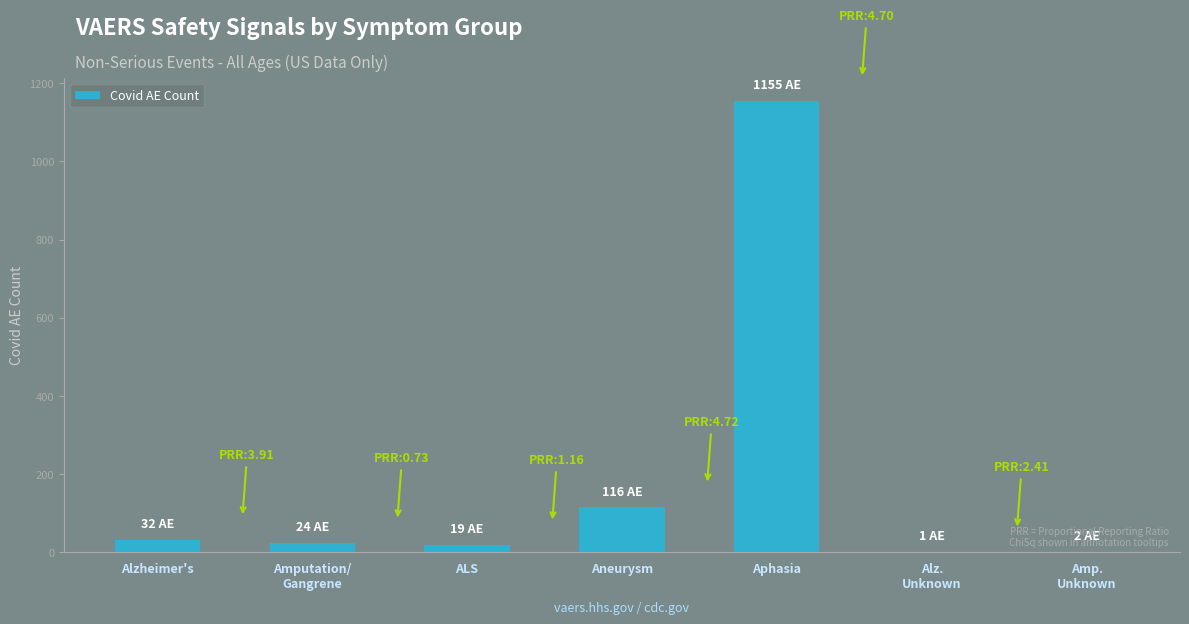

Which label corresponds to the largest value in the chart?

Aphasia